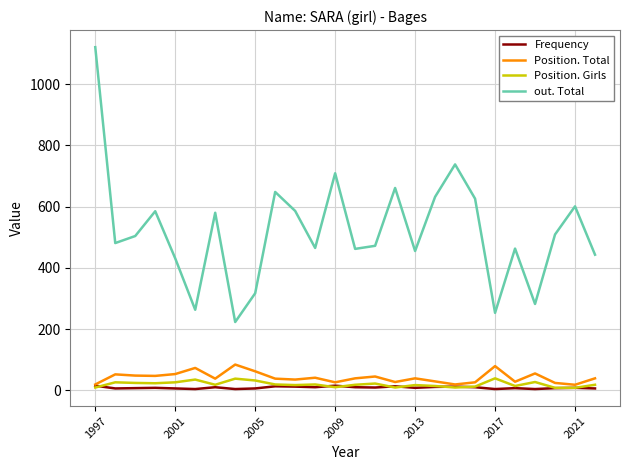

Which series has the largest range (max minus min)?

out. Total